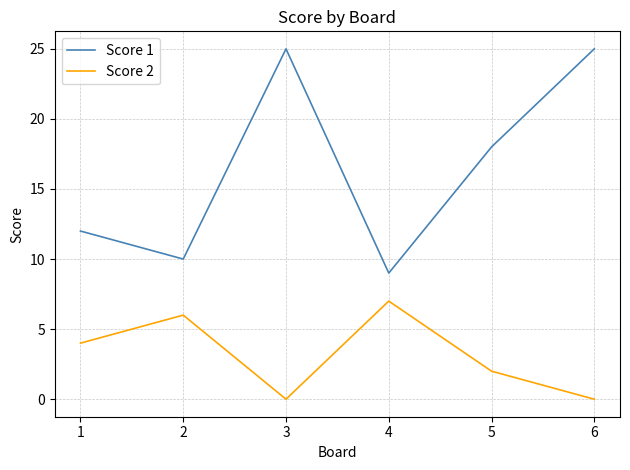

How many lines are shown in the chart?

2